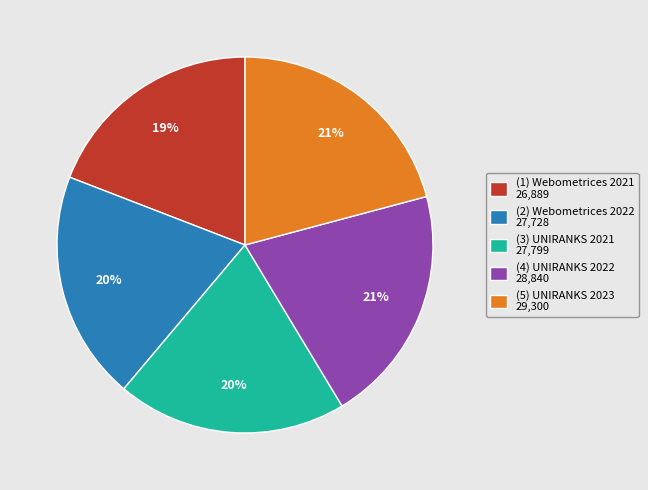

To the nearest percent, what is the average slice percentage?

20%